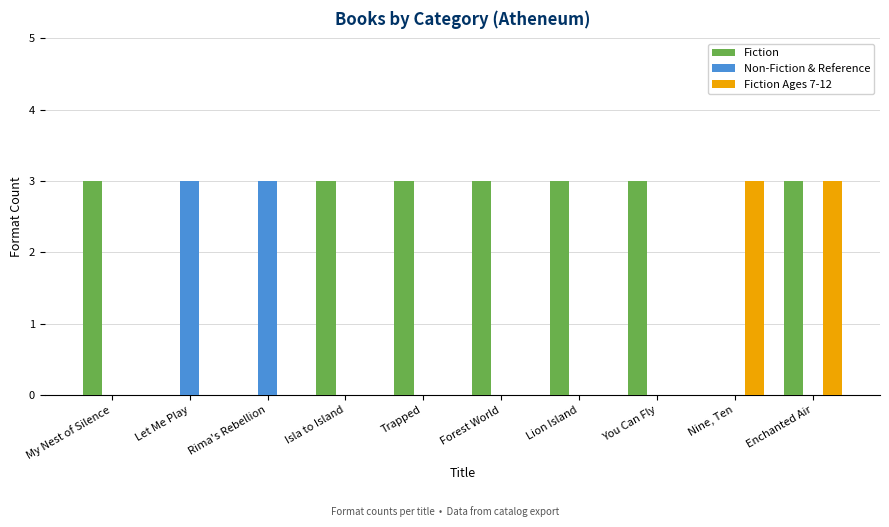

What is the total value across all series at Isla to Island?

3